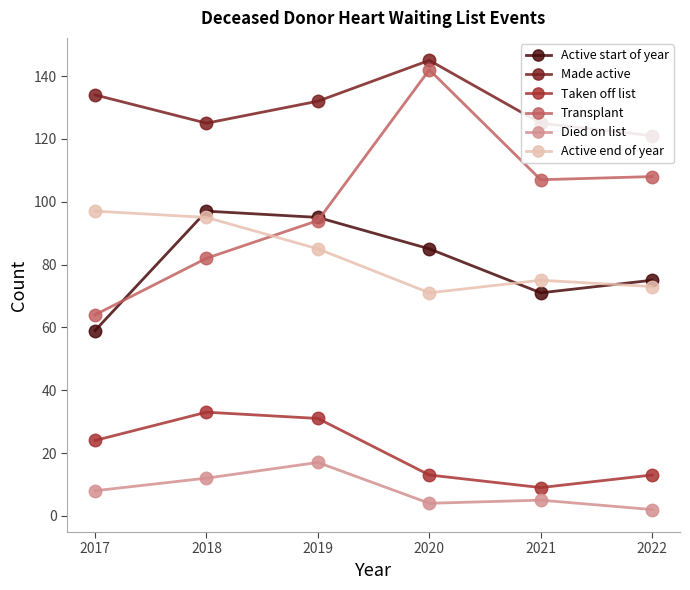

Is the value of Died on list at 2019 greater than the value of Made active at 2019?

No